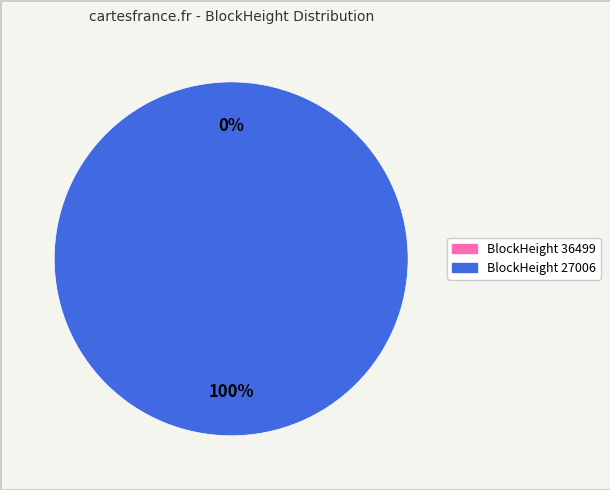

To the nearest percent, what is the average slice percentage?

50%